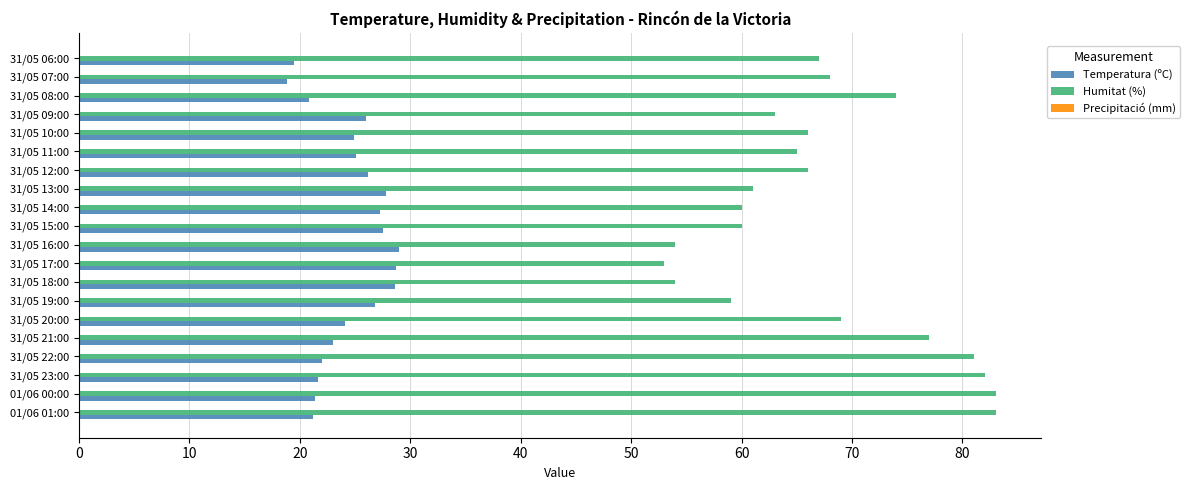

What is the difference between the second highest and minimum values in the Temperatura (ºC) series?

9.9